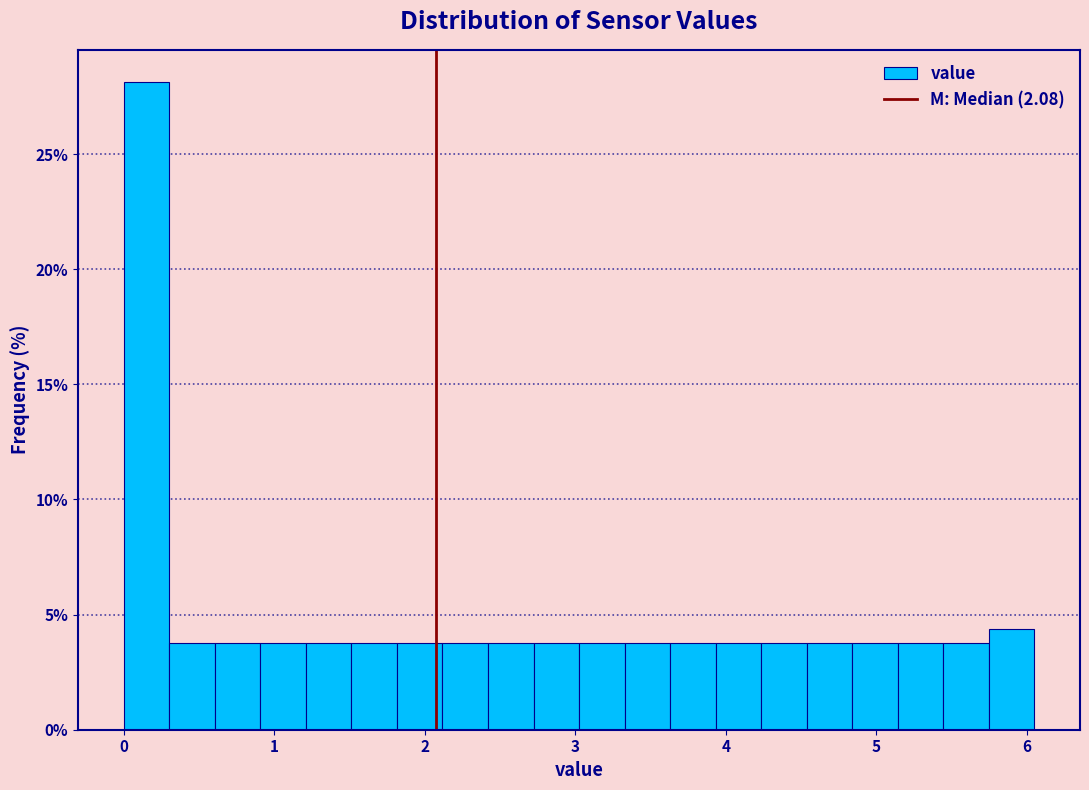

Read against the x-axis, roughly where is the centre of the tallest bar?

0.2